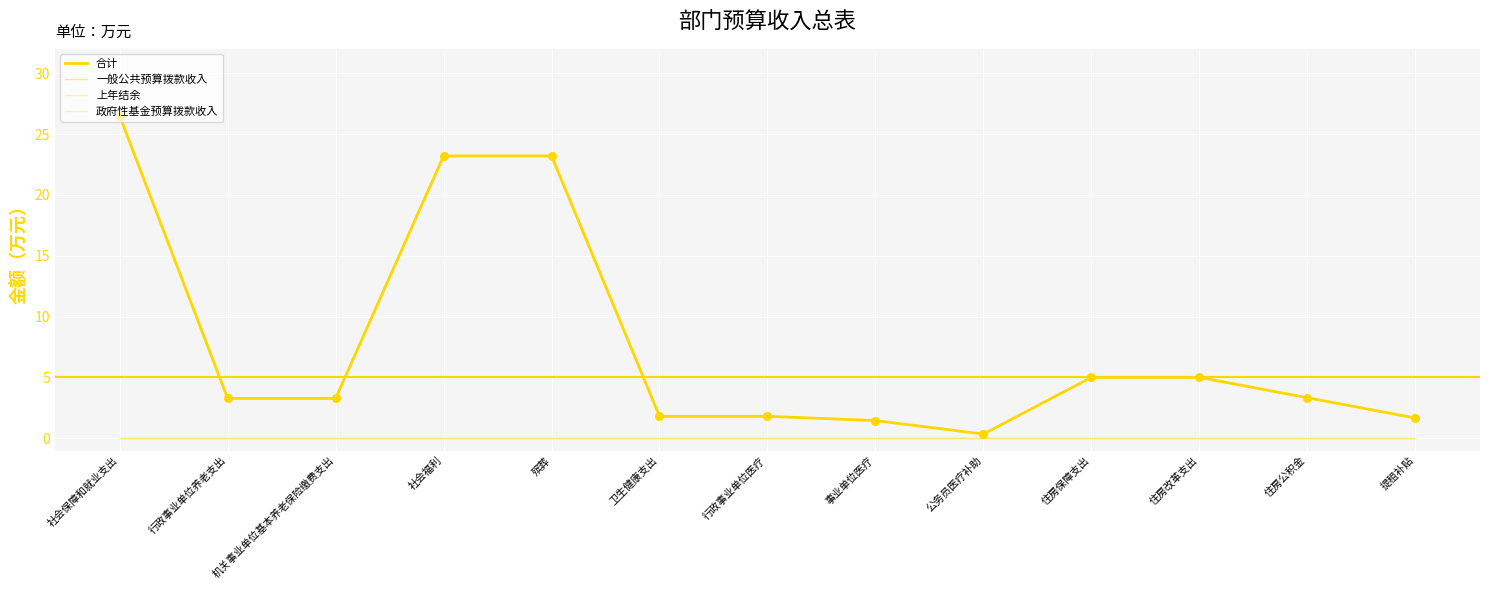

Which series has the largest total across all categories?

合计